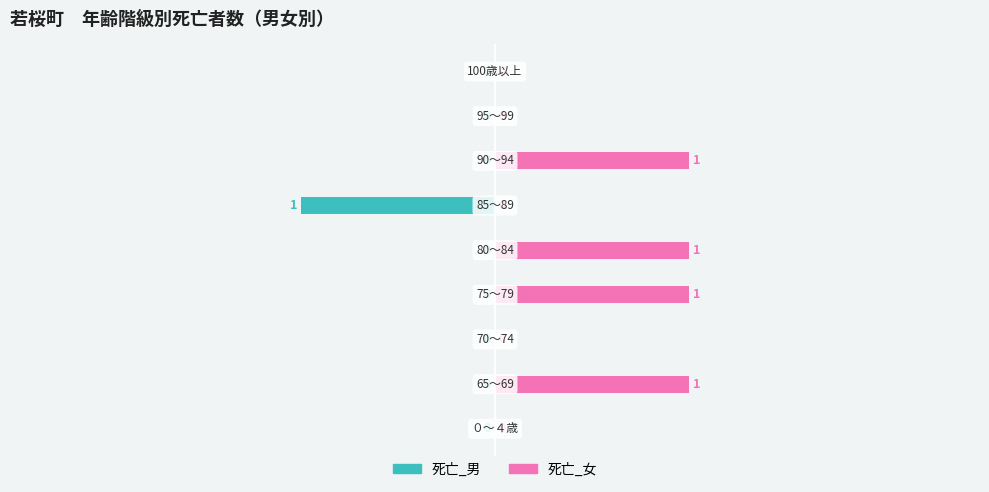

What are all the series names shown in the legend?

死亡_男, 死亡_女